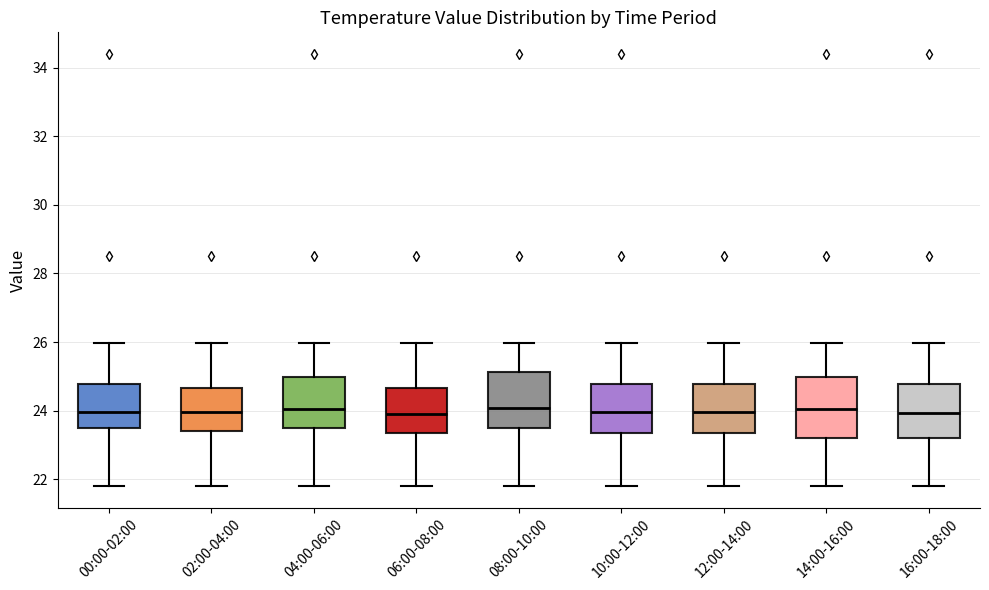

Reading left to right, transcribe this box plot: for each box, give where its median line is, the range the box spans, and where its two whiskers end, as read against the y-axis. The values are not printed on the chart, so give them approximately, as read against the axis.

00:00-02:00: median 24.0, box 23.4 to 24.8, whiskers 21.8 to 26.0
02:00-04:00: median 24.0, box 23.4 to 24.6, whiskers 21.8 to 26.0
04:00-06:00: median 24.0, box 23.4 to 25.0, whiskers 21.8 to 26.0
06:00-08:00: median 24.0, box 23.4 to 24.6, whiskers 21.8 to 26.0
08:00-10:00: median 24.0, box 23.4 to 25.2, whiskers 21.8 to 26.0
10:00-12:00: median 24.0, box 23.4 to 24.8, whiskers 21.8 to 26.0
12:00-14:00: median 24.0, box 23.4 to 24.8, whiskers 21.8 to 26.0
14:00-16:00: median 24.0, box 23.2 to 25.0, whiskers 21.8 to 26.0
16:00-18:00: median 24.0, box 23.2 to 24.8, whiskers 21.8 to 26.0